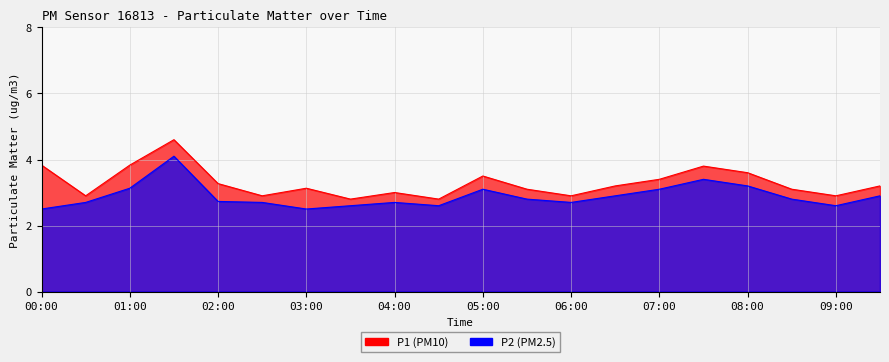

What is the total value across all series at 08:30?

5.9